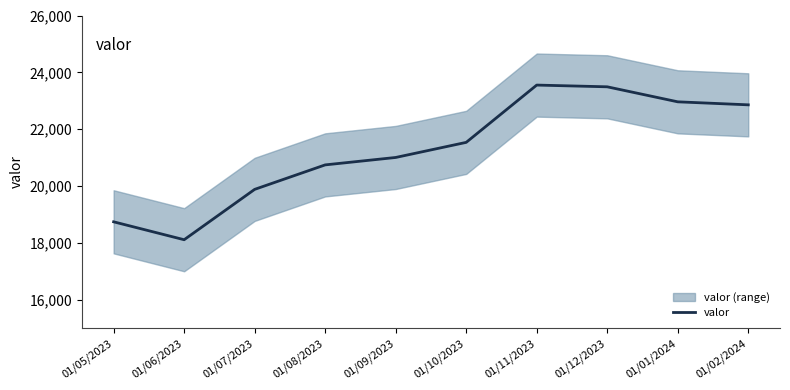

How many series are shown in this chart?

1